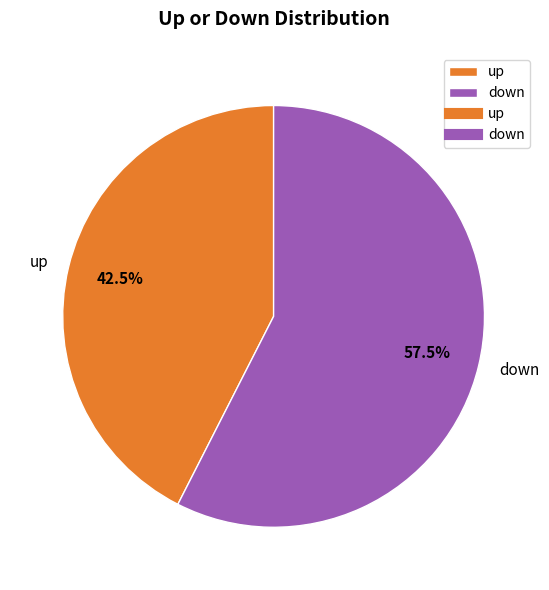

Rank the categories by value from highest to lowest.

down, up